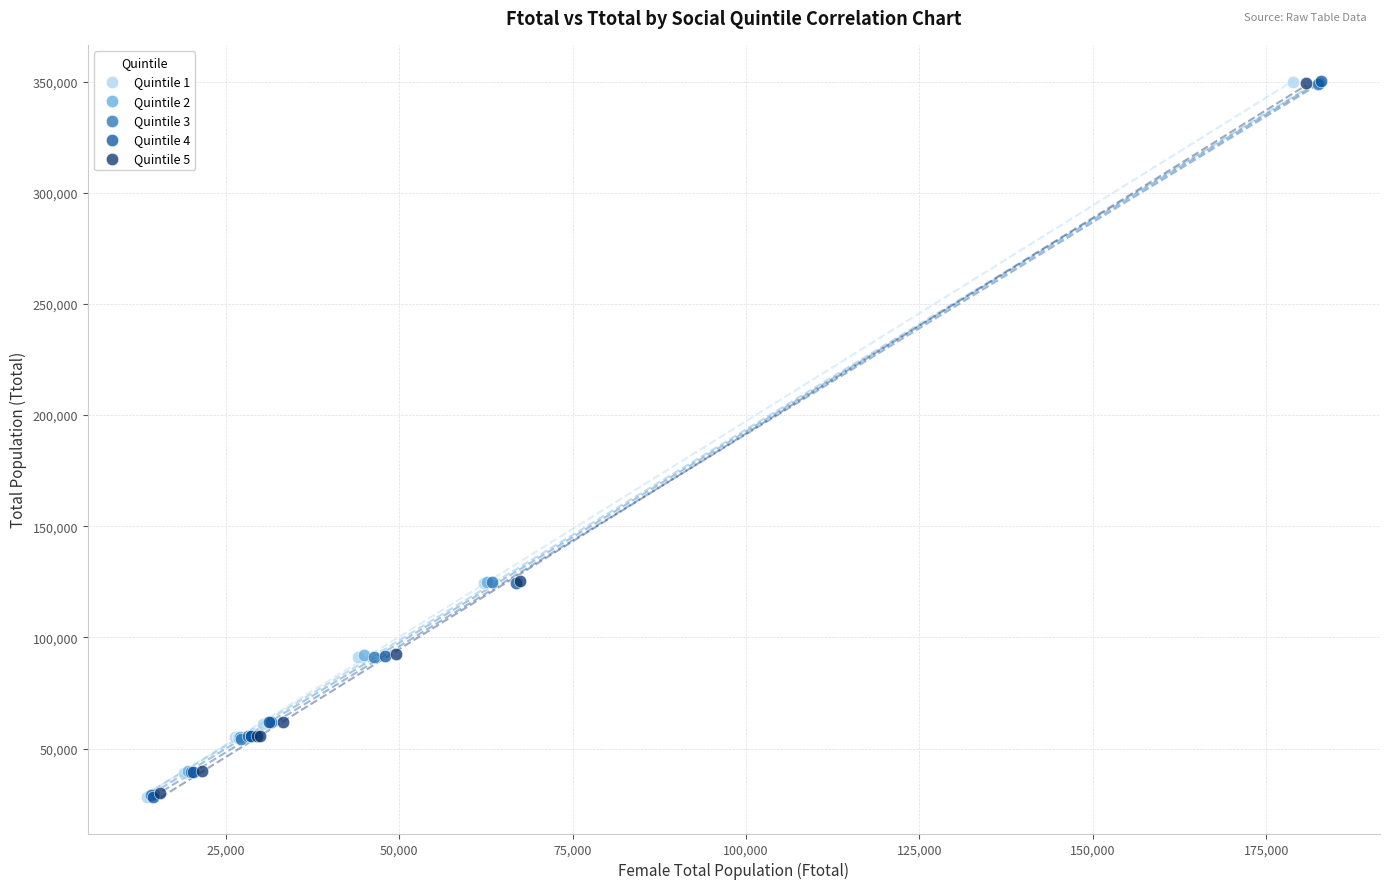

Which series has the widest spread of Y values?

Quintile 4